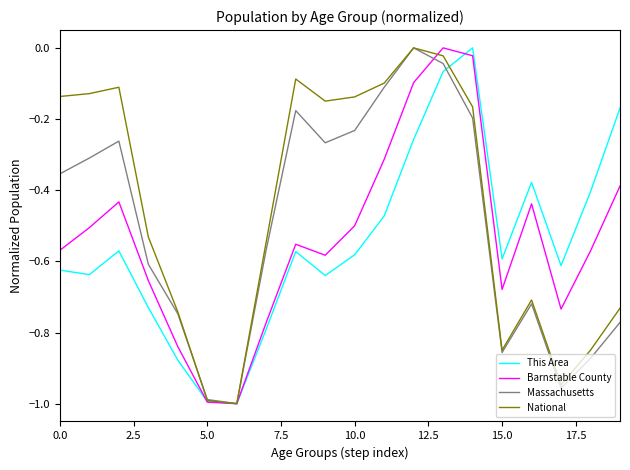

List the series in order of their overall mean, lowest first.

This Area, Barnstable County, Massachusetts, National